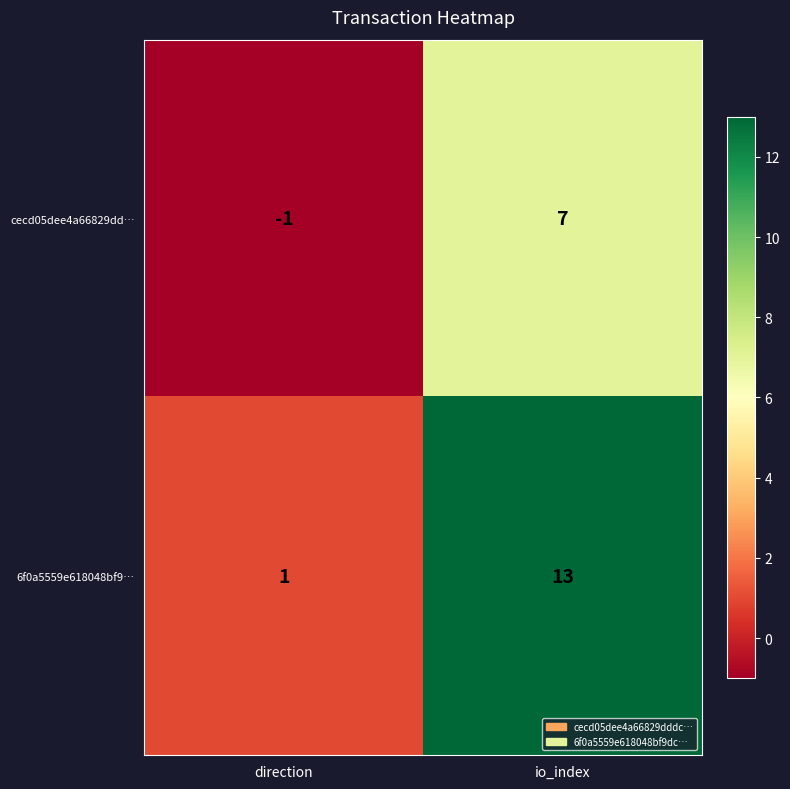

What is the difference between the maximum and minimum values in the cecd05dee4a66829dd… series?

8